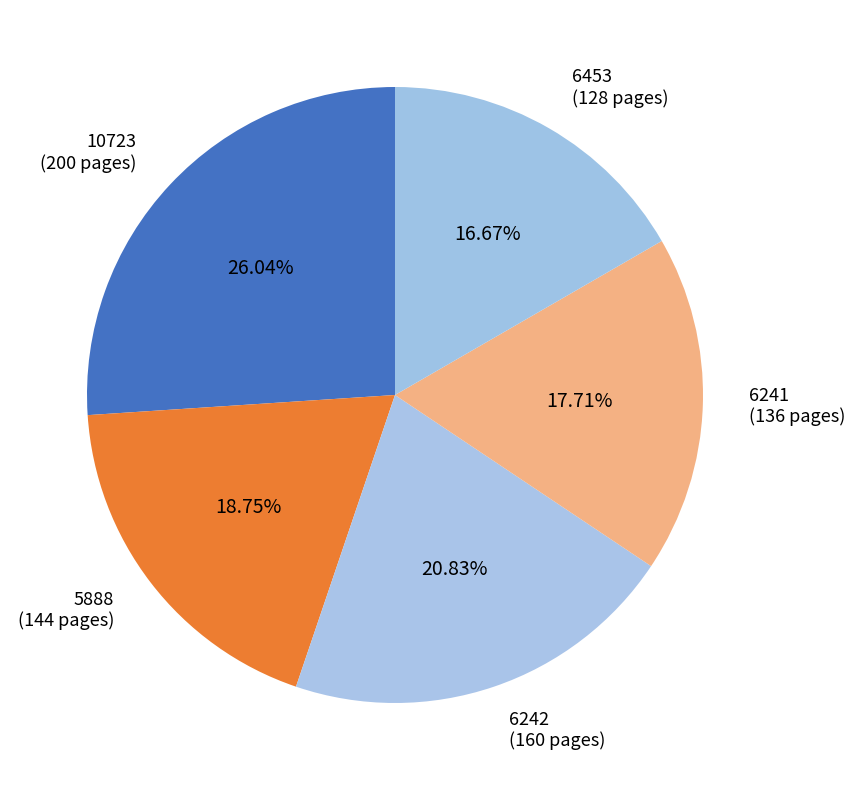

Rank the categories by value from highest to lowest.

10723, 6242, 5888, 6241, 6453